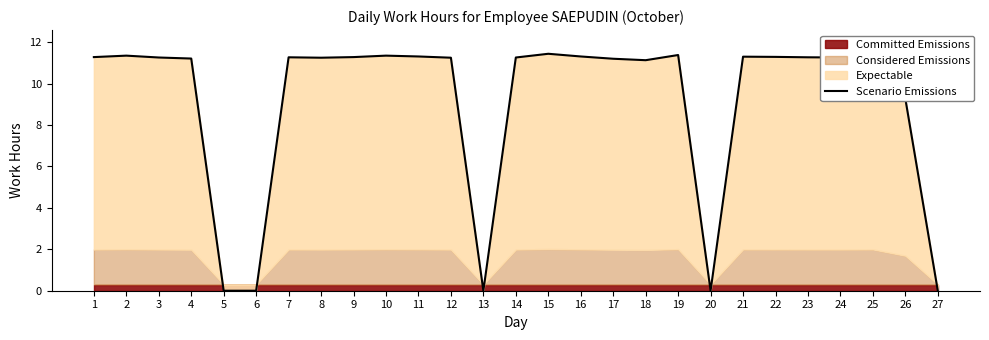

Rank the categories by value from highest to lowest.

15, 19, 2, 10, 11, 16, 21, 25, 22, 1, 9, 7, 23, 3, 14, 24, 8, 12, 4, 17, 18, 26, 5, 6, 13, 20, 27